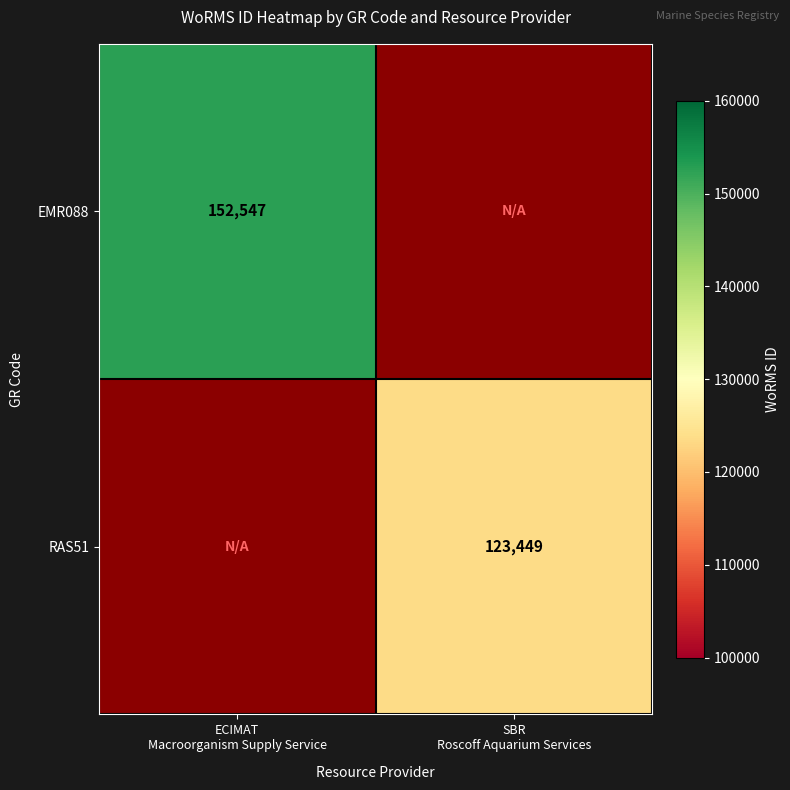

Which category has the lowest value across all series?

SBR
Roscoff Aquarium Services